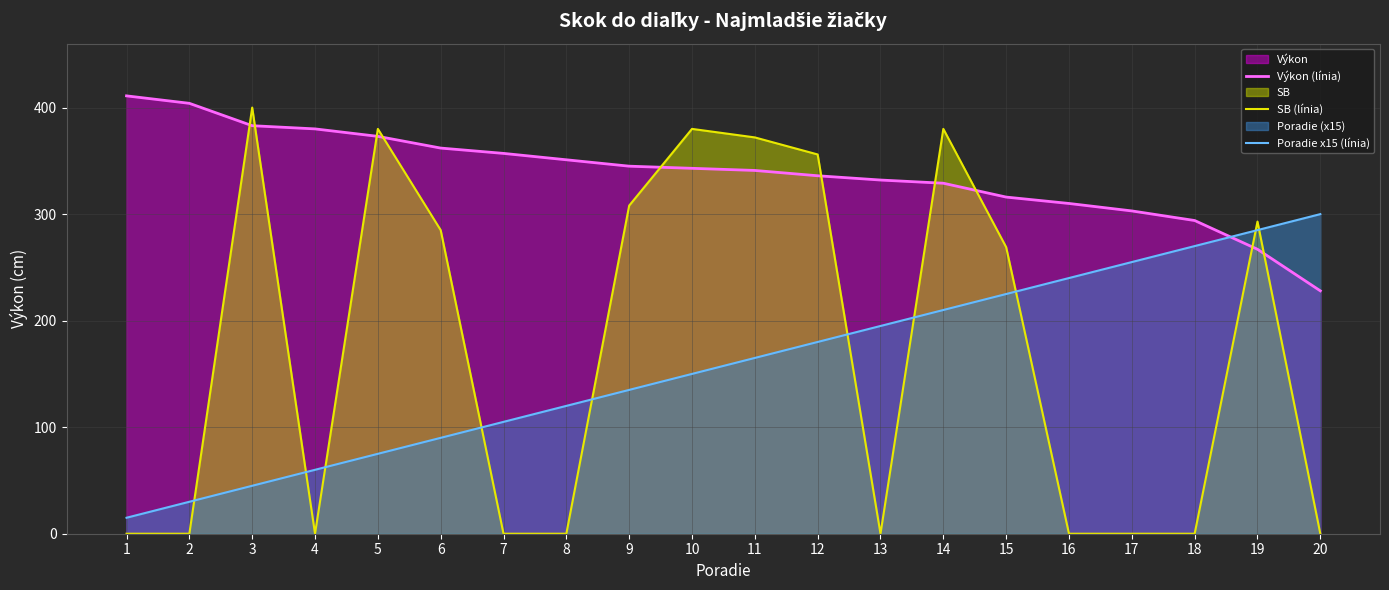

Is the value of Poradie x15 (línia) at 7 greater than the value of Výkon (línia) at 8?

No